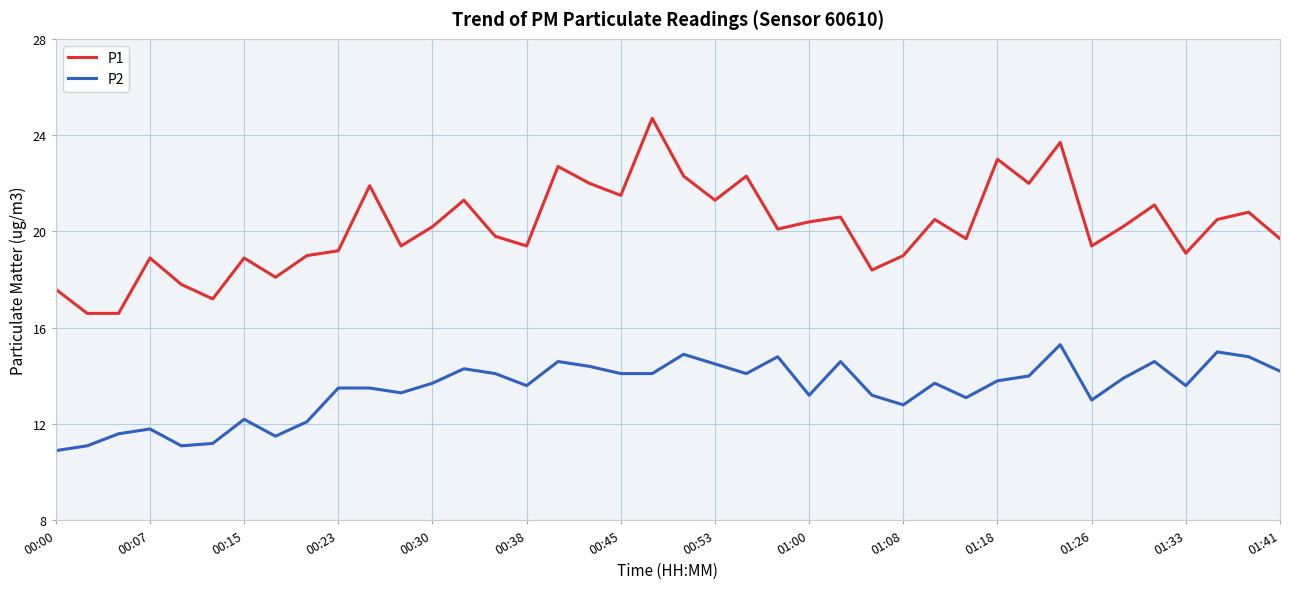

What is the difference between the maximum and minimum values in the P1 series?

8.1